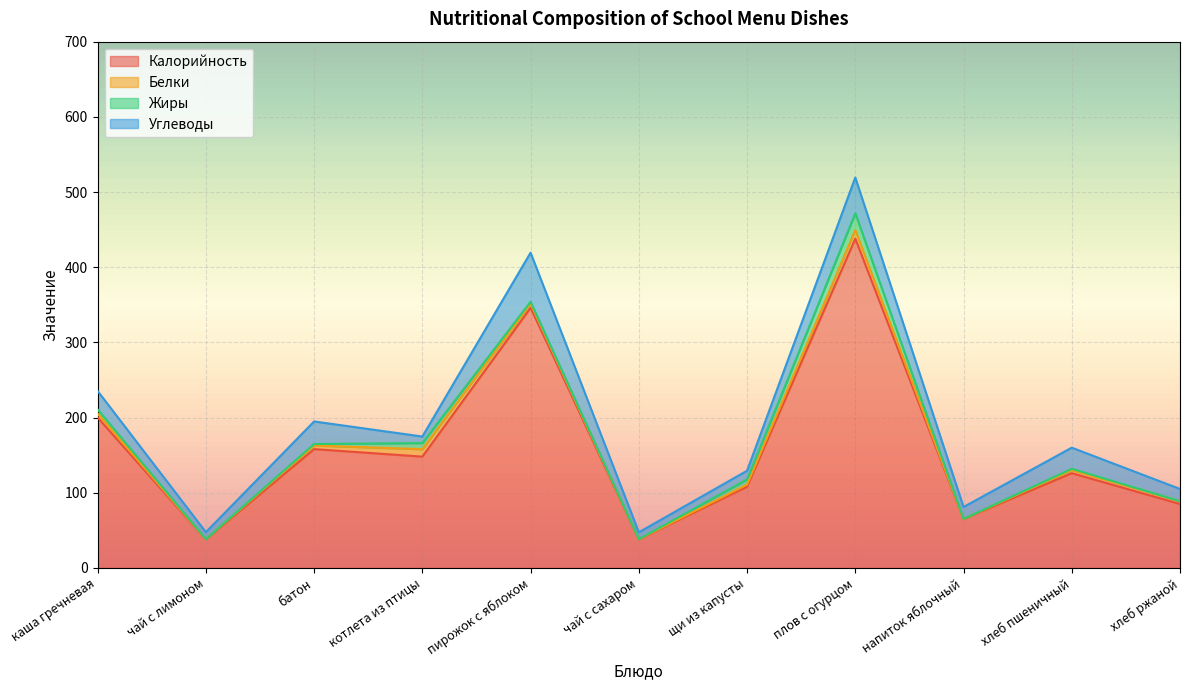

What are all the series names shown in the legend?

Калорийность, Белки, Жиры, Углеводы